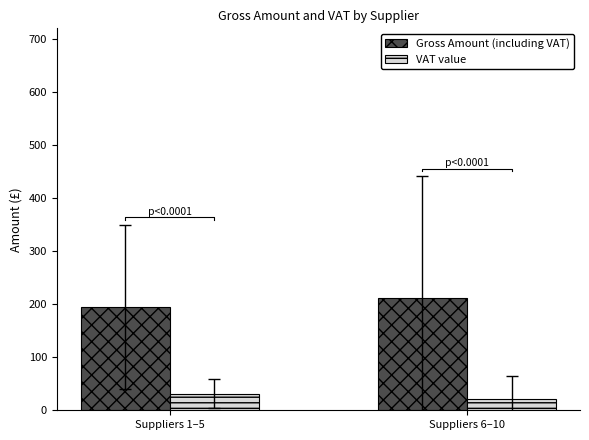

What is the sum of the Gross Amount (including VAT) values at Suppliers 1–5 and Suppliers 6–10?

406.4